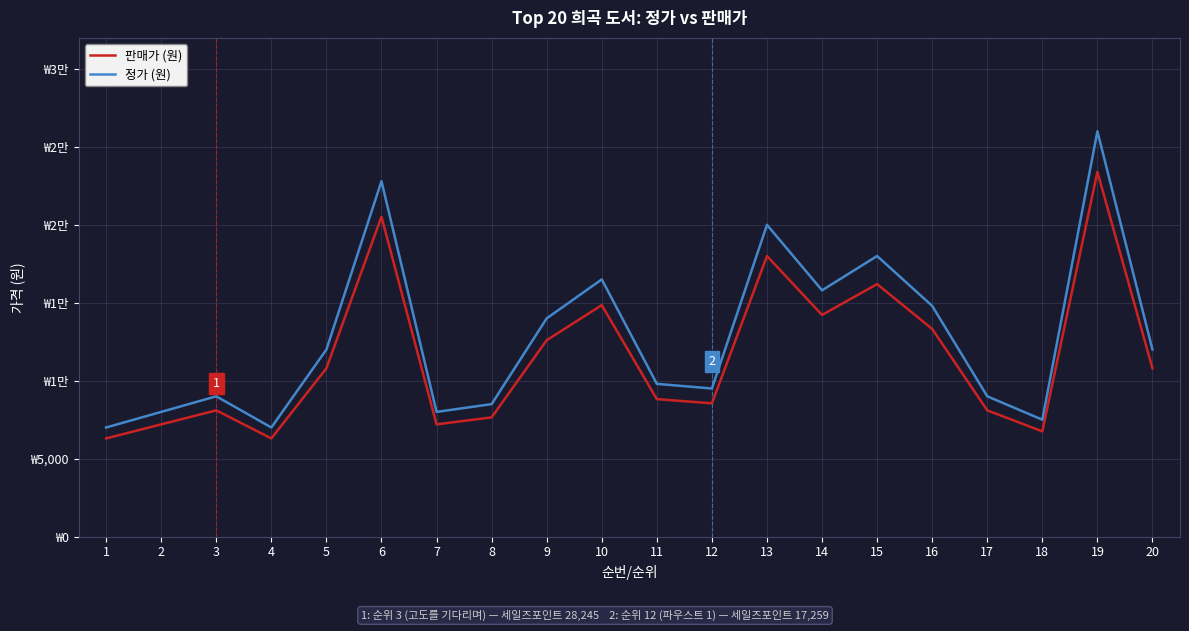

At which label does 정가 (원) reach its peak?

19